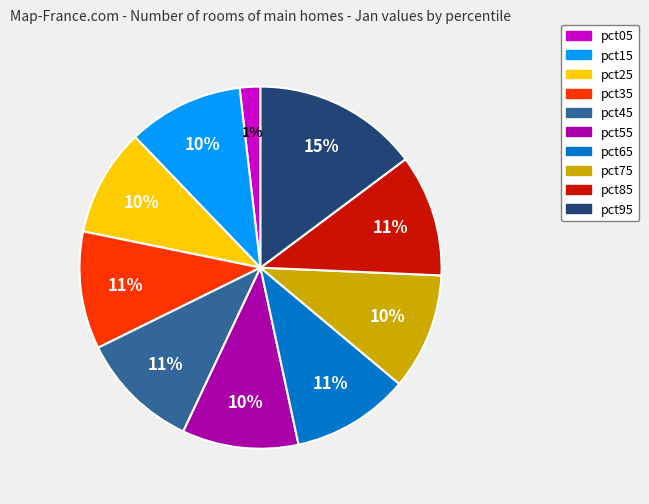

Is pct35 the majority of the pie?

No